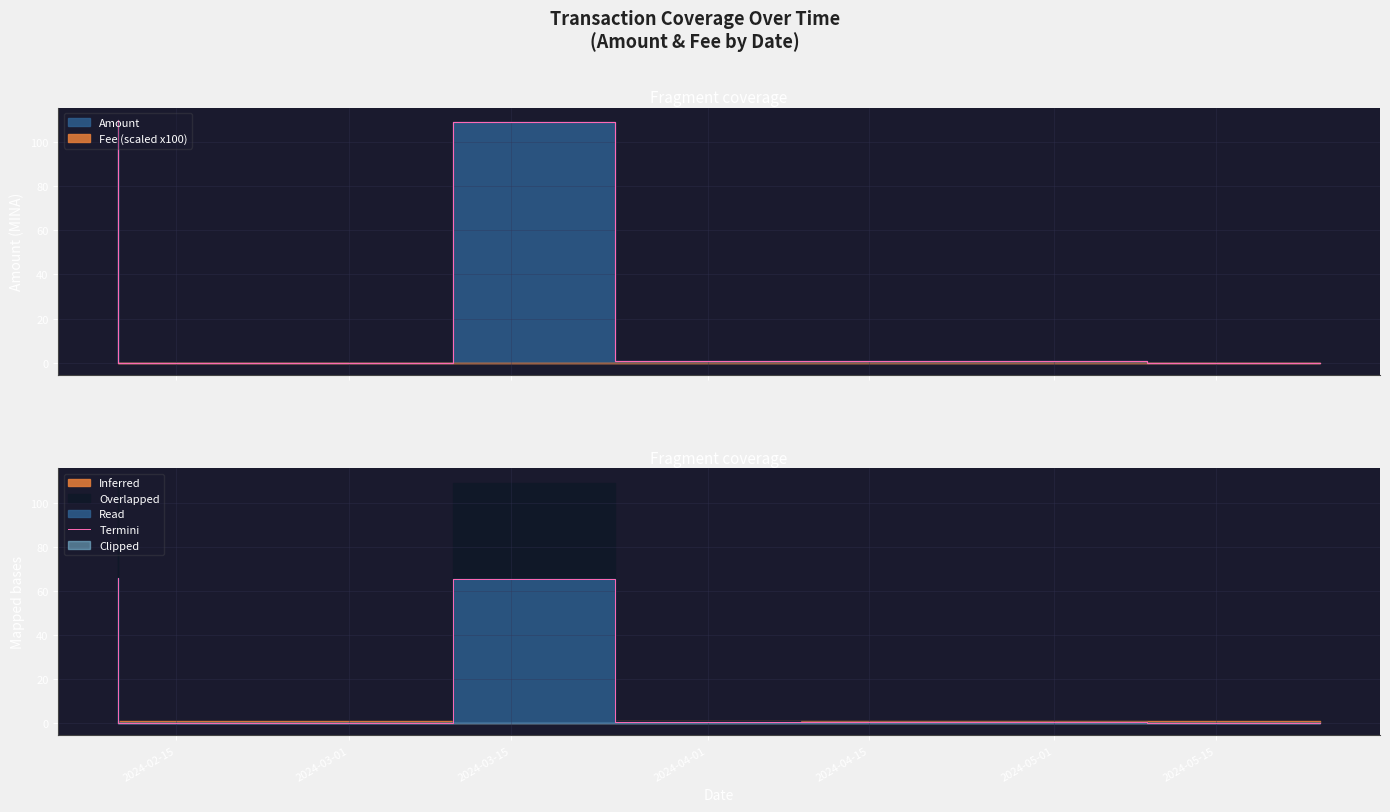

What is the label of the 3rd point from the left?

2024-03-15